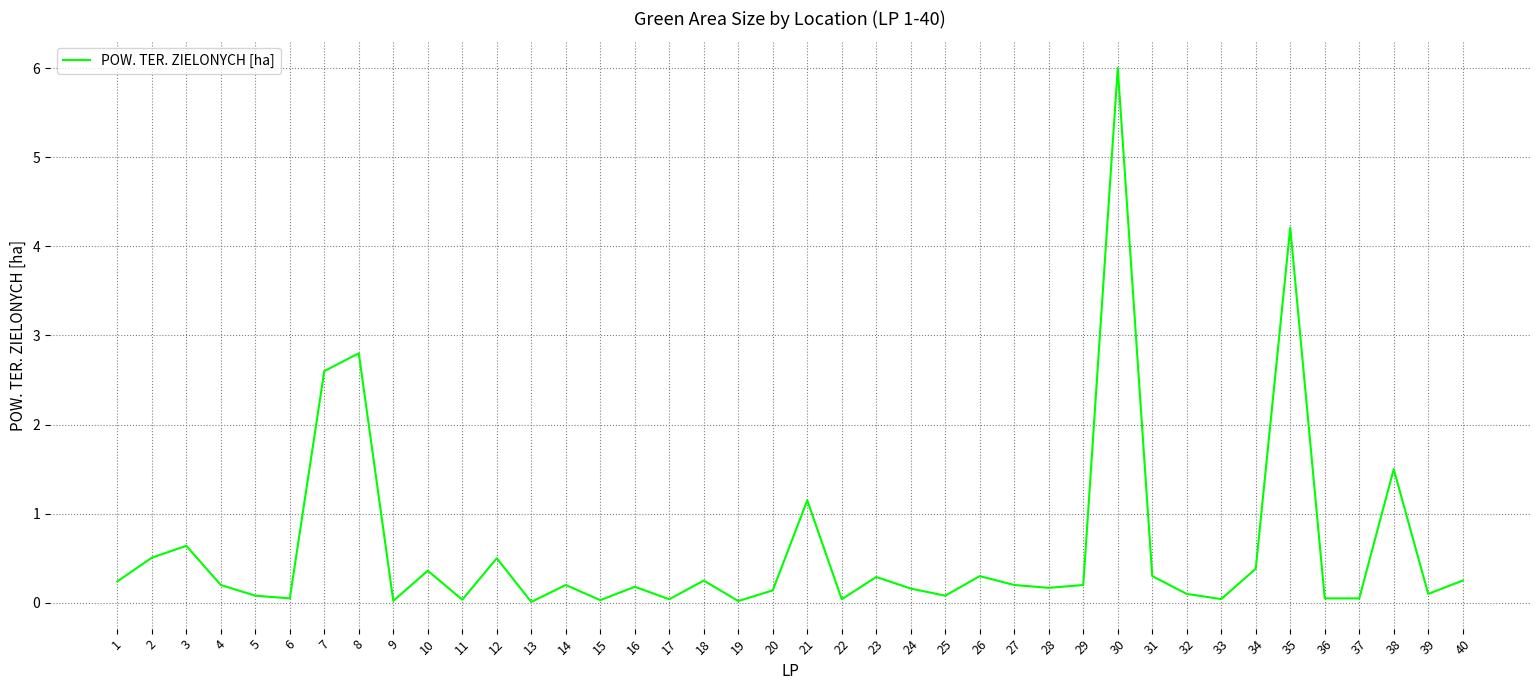

Does the chart display data point markers on the line(s)?

No